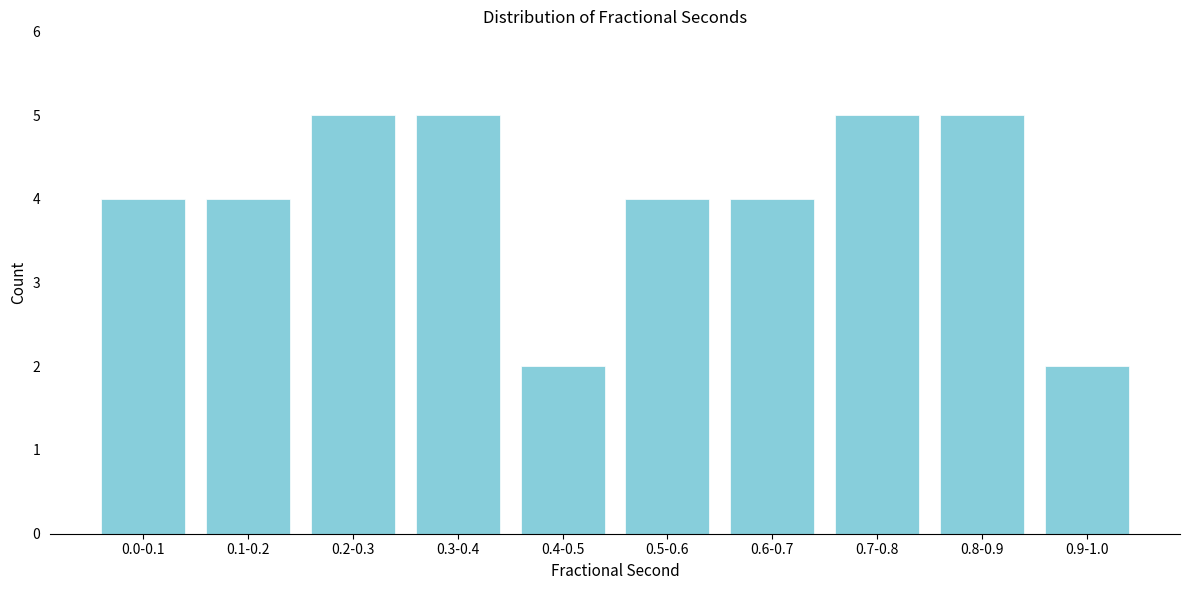

Reading right to left, extract all data points from this chart.

2	5	5	4	4	2	5	5	4	4